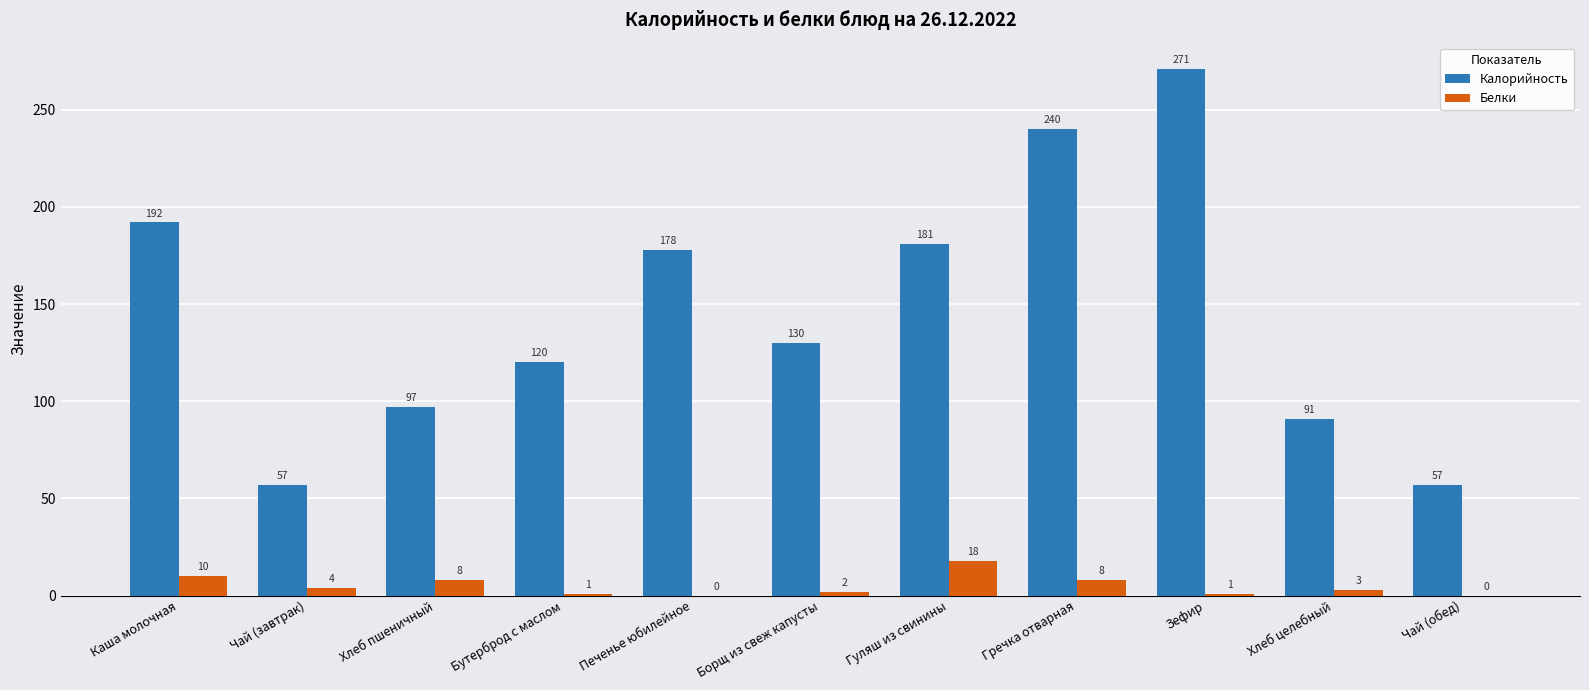

Is it true that Белки equals 7 at Гуляш из свинины?

False